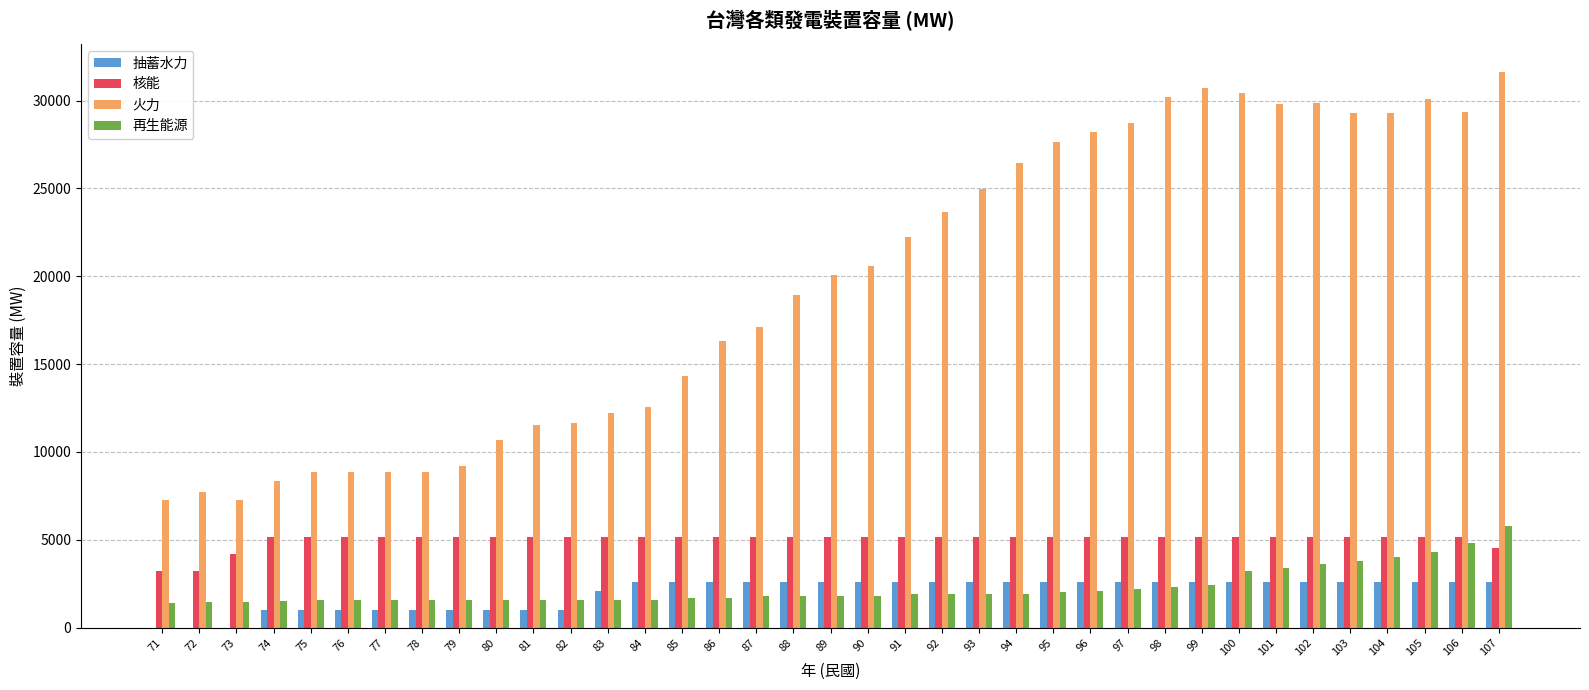

Between 80 and 92, which series saw the biggest shift?

火力